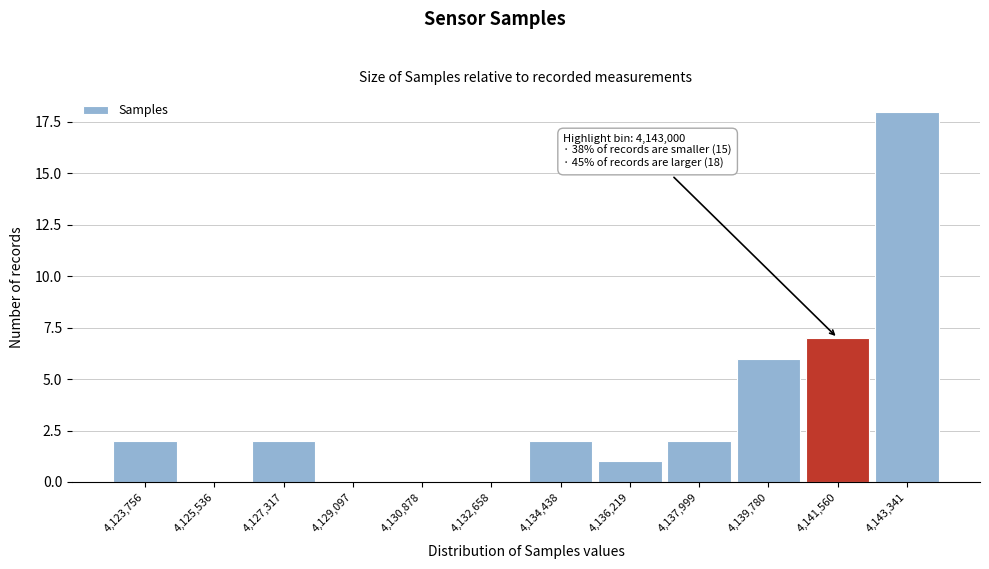

Reading left to right, what are all the values shown in this chart?

4,123,756=2	4,125,536=0	4,127,317=2	4,129,097=0	4,130,878=0	4,132,658=0	4,134,438=2	4,136,219=1	4,137,999=2	4,139,780=6	4,141,560=7	4,143,341=18